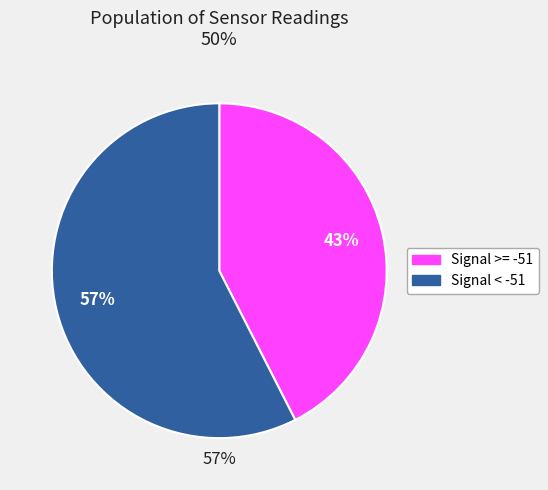

Which has a higher value, Signal >= -51 or Signal < -51?

Signal < -51